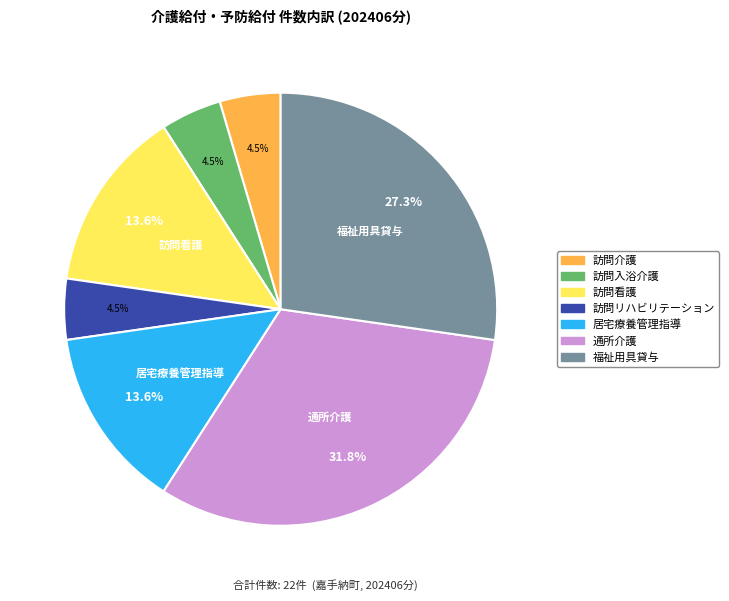

What percentage is the 通所介護 slice, to the nearest percent?

32%